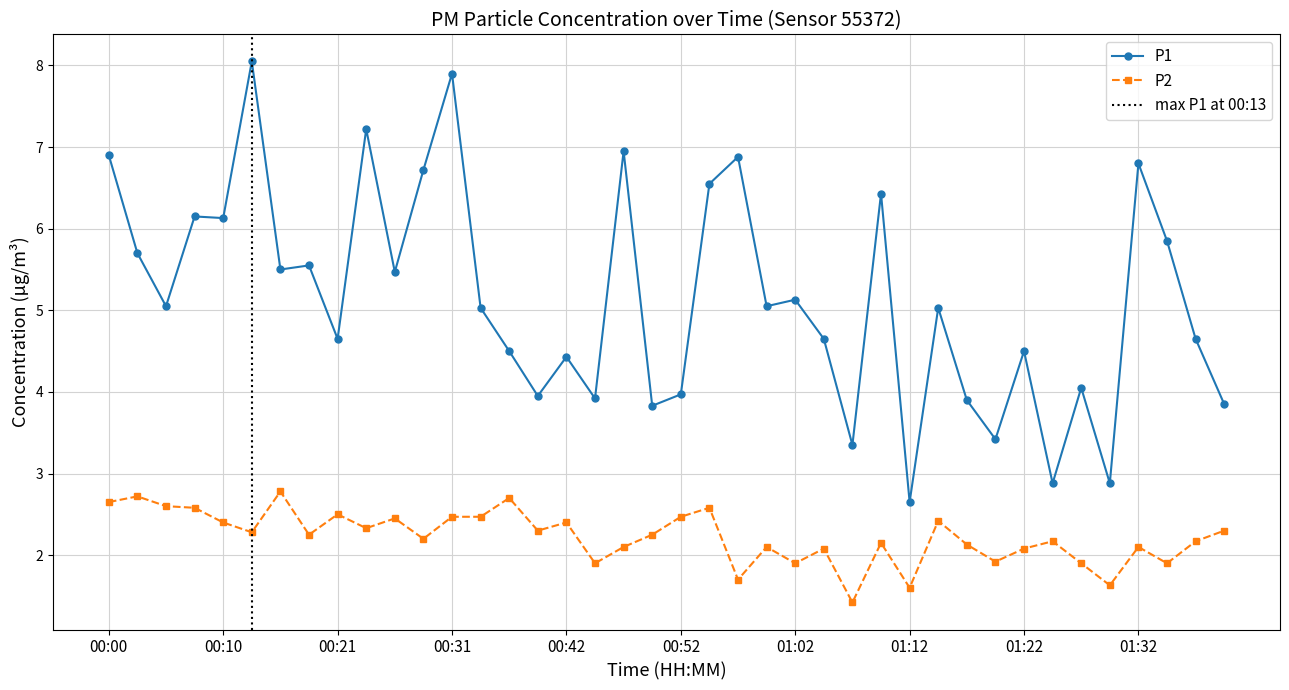

What is the sum of the P2 values at 01:00 and 01:20?

4.0